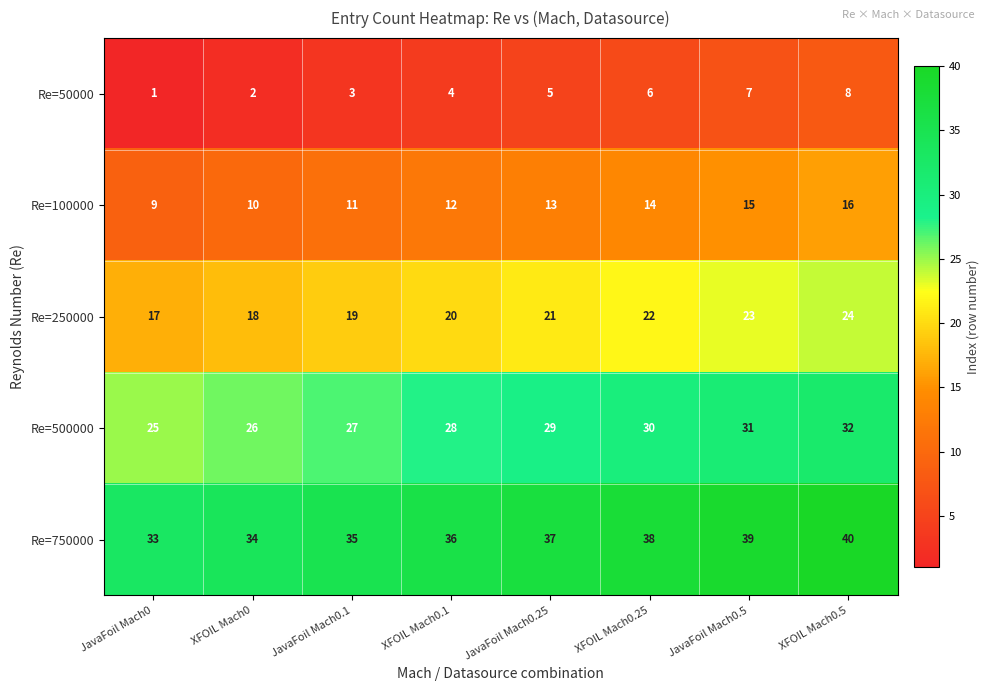

Count the number of categories in the chart.

8